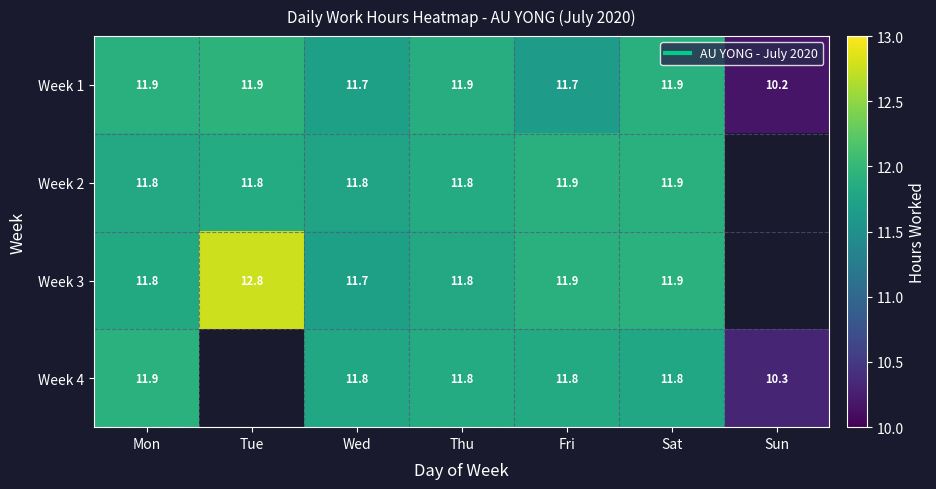

What is the maximum value shown in the chart?

12.8